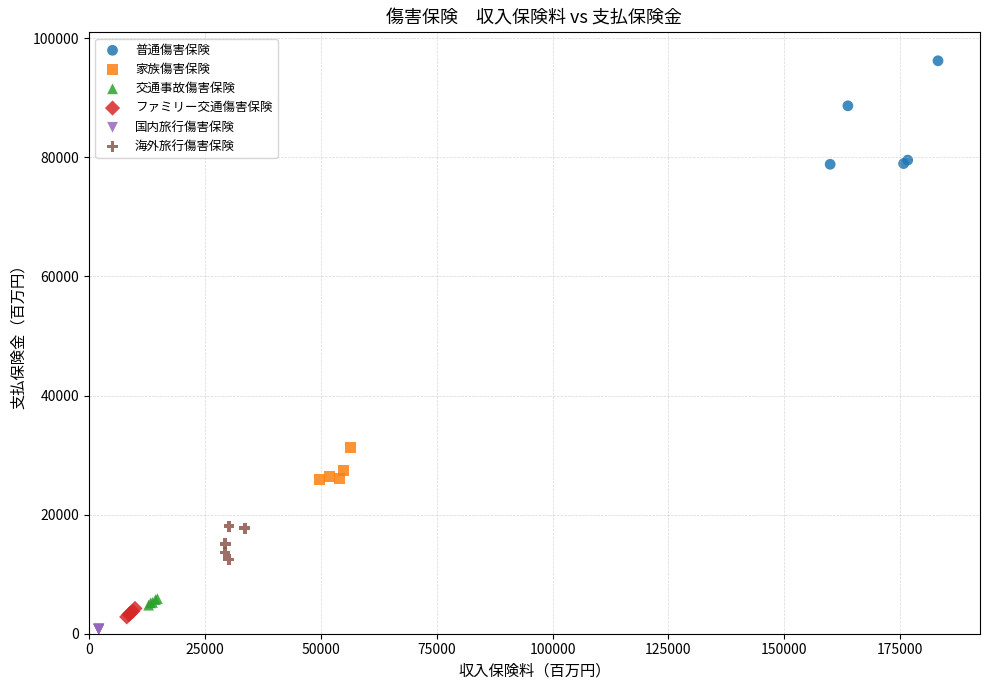

Which series has the widest spread of Y values?

普通傷害保険